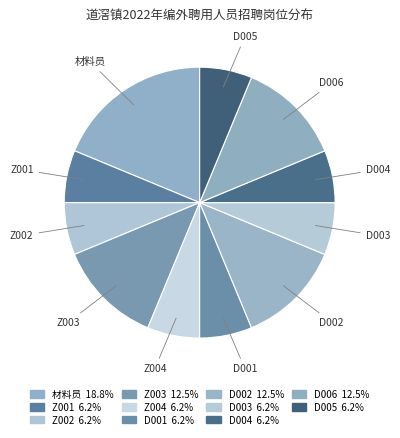

How many slices are in this pie chart?

11